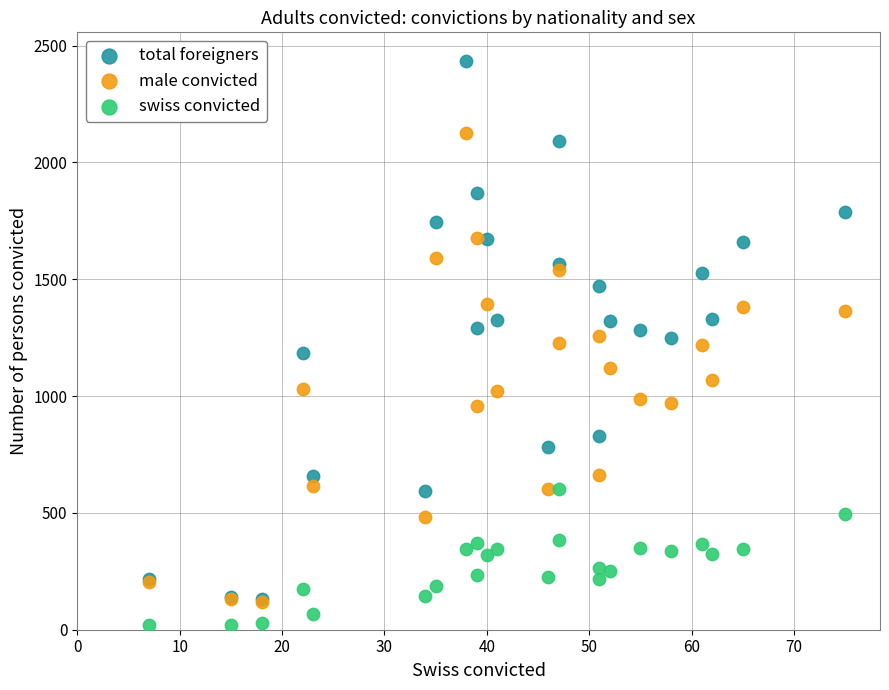

What are all the series names shown in the legend?

total foreigners, male convicted, swiss convicted